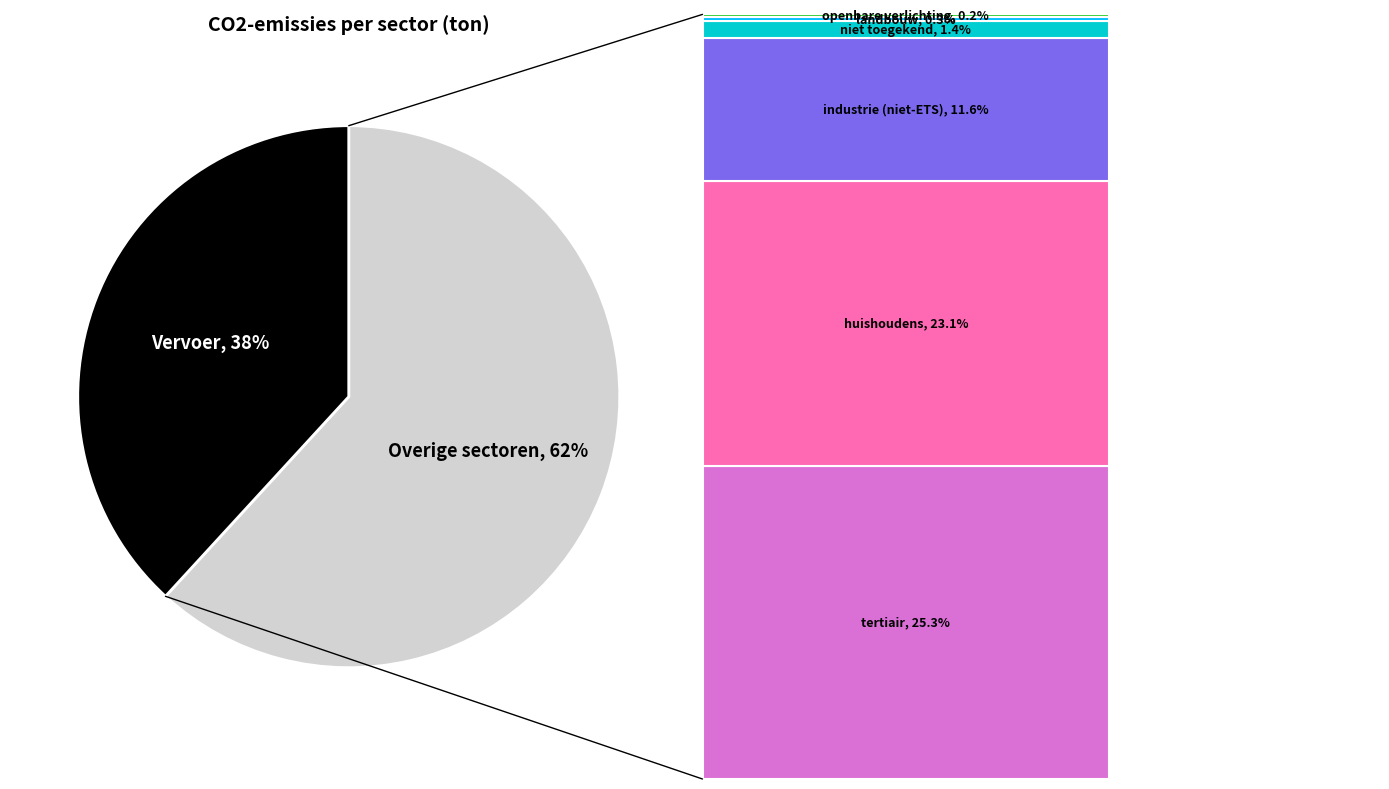

Is there a majority slice in this chart?

Yes